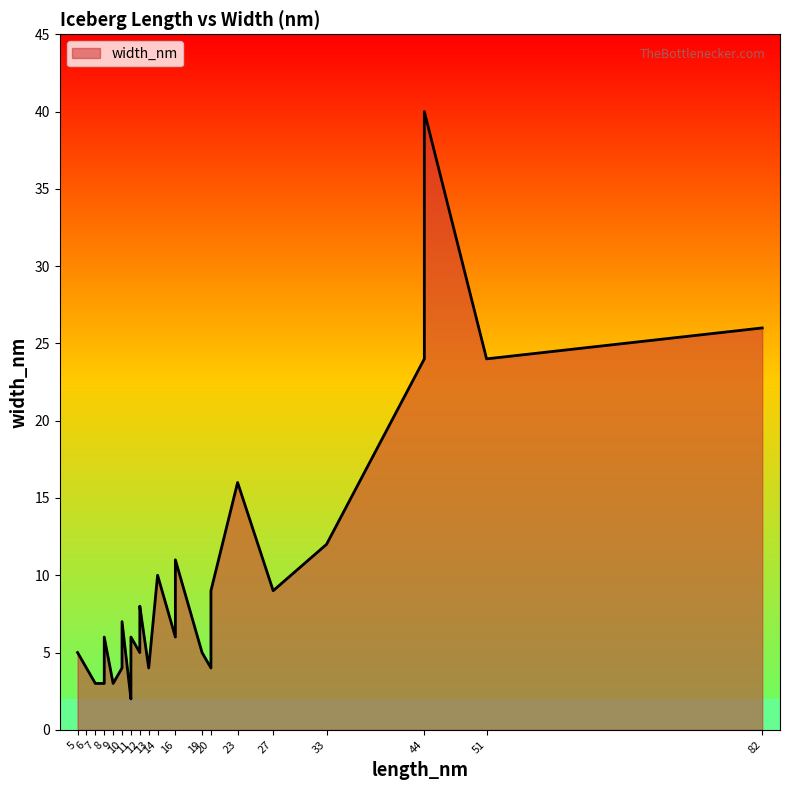

Rank the categories by value from lowest to highest.

11, 11, 7, 8, 11, 9, 9, 11, 6, 8, 13, 10, 20, 8, 11, 11, 8, 10, 19, 5, 11, 12, 12, 11, 16, 8, 8, 12, 10, 12, 27, 20, 14, 16, 33, 23, 44, 51, 82, 44